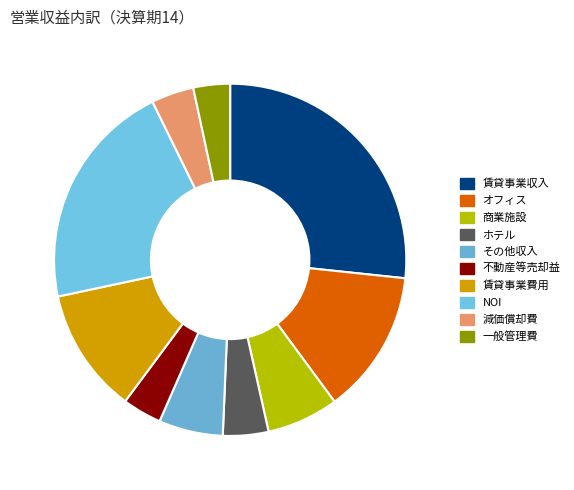

Is there any slice that represents more than half of the pie?

No